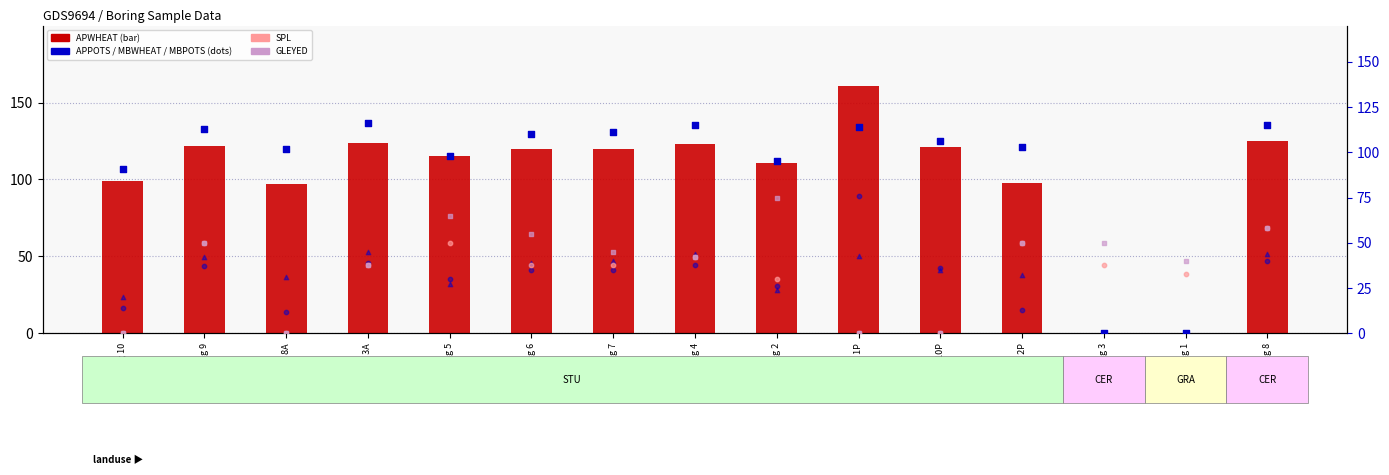

At which category is the sum across all series the highest?

Boring 8